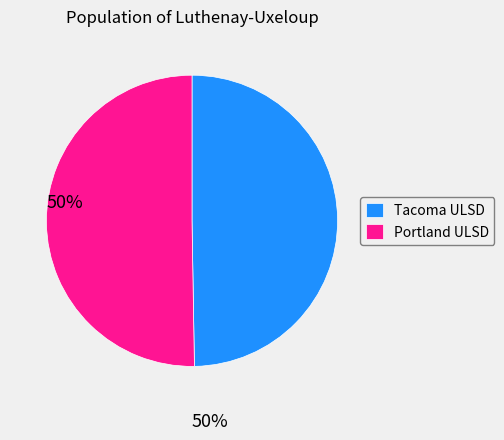

Is the sum of Tacoma ULSD and Portland ULSD greater than half?

Yes